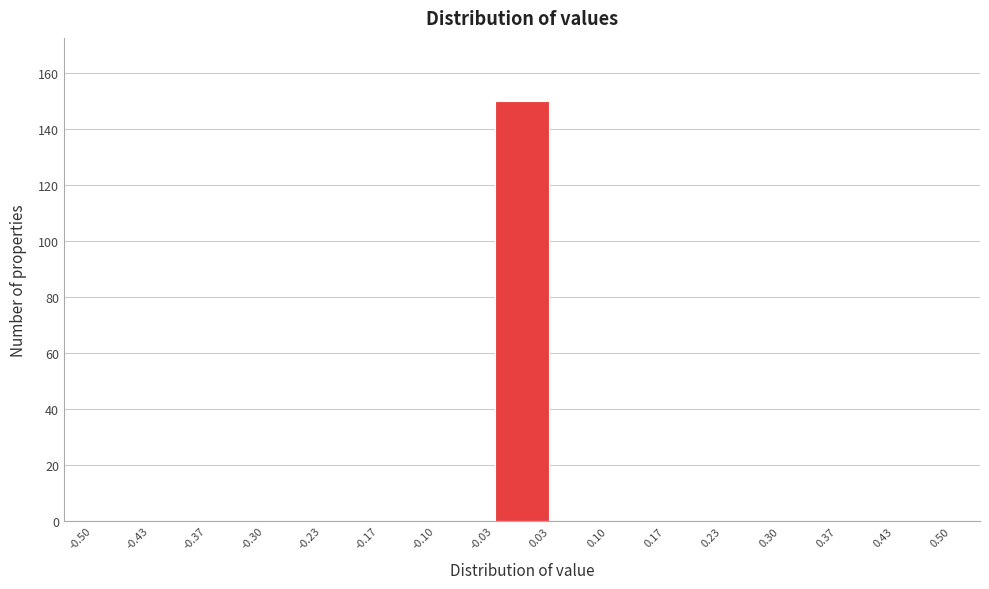

What is the height of the bar covering -0.03 to 0.03 on the x-axis? The values are not printed on the chart, so give them approximately, as read against the axis.

150